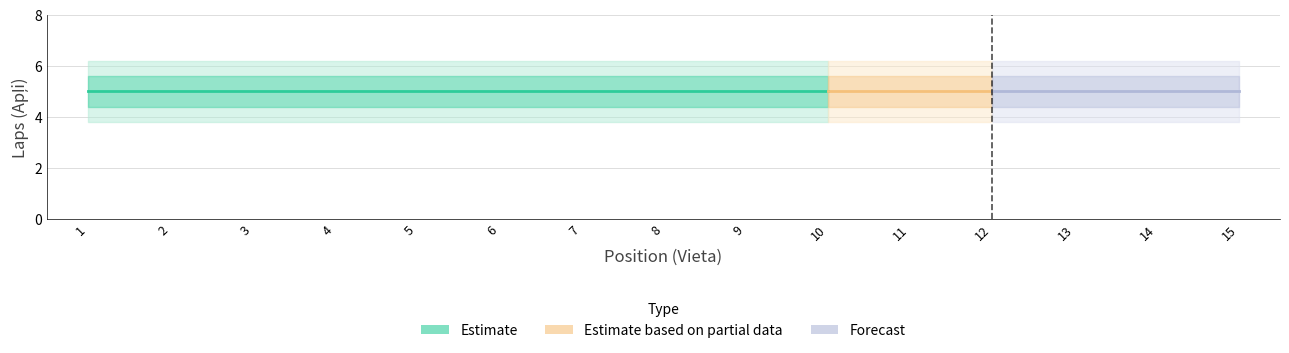

Which series has the largest total across all categories?

Estimate